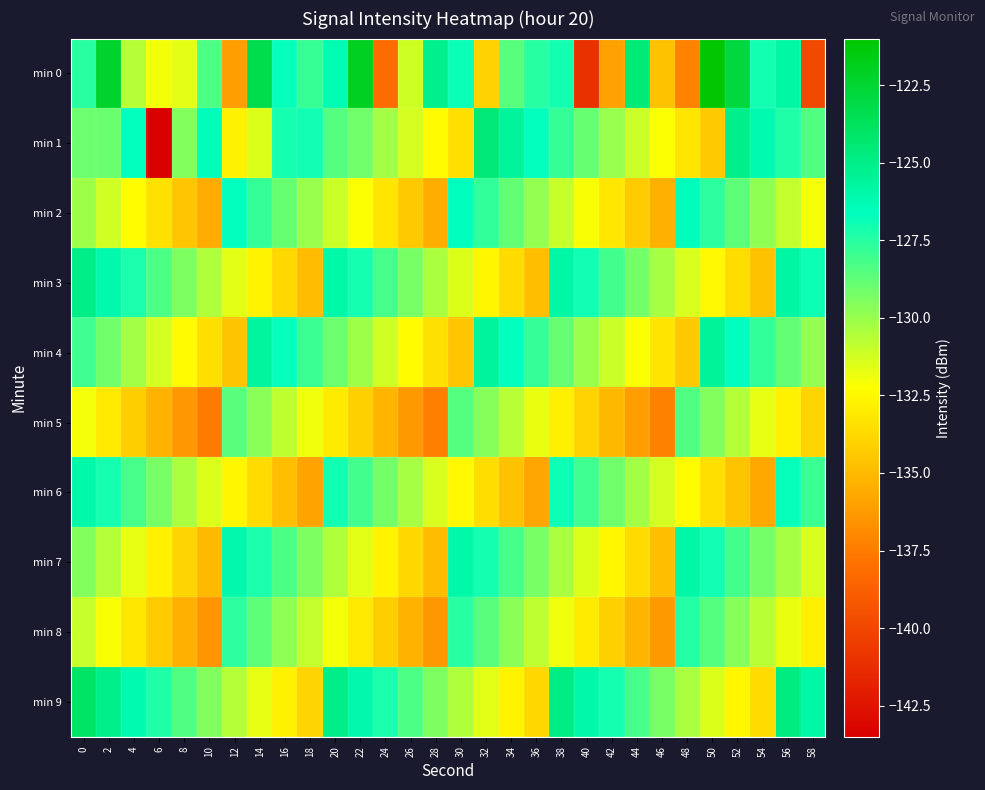

Which series has the largest total across all categories?

min 9